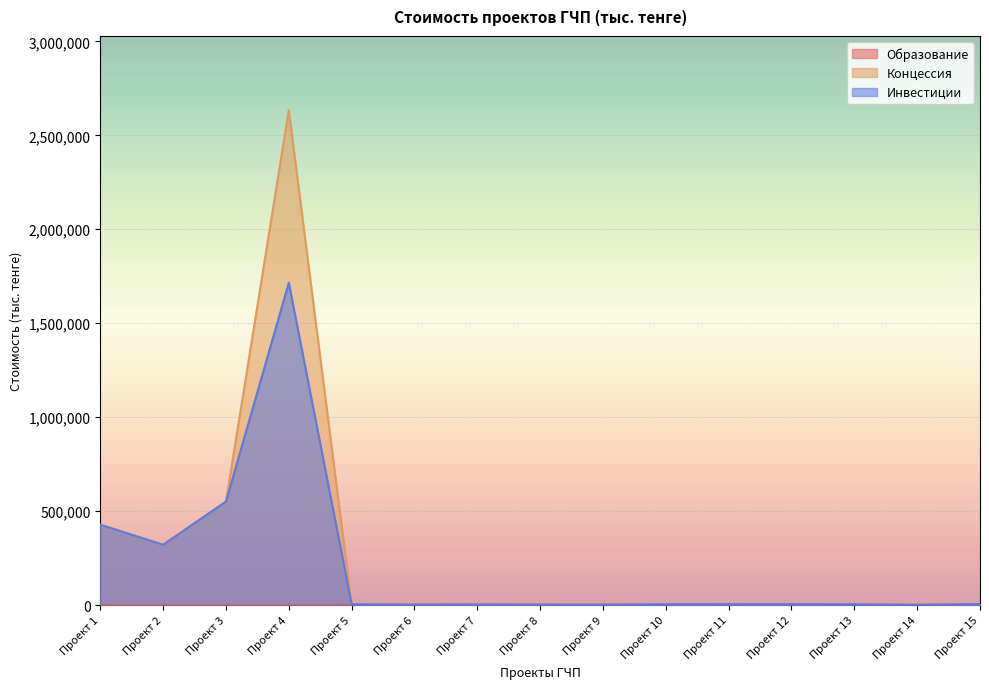

List the labels in order of Инвестиции value, largest first.

Проект 4, Проект 3, Проект 1, Проект 2, Проект 15, Проект 12, Проект 11, Проект 10, Проект 5, Проект 13, Проект 7, Проект 6, Проект 8, Проект 9, Проект 14